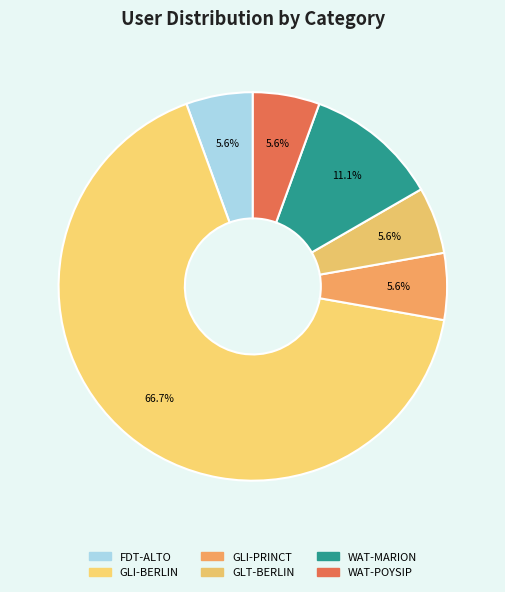

What is the smallest slice in the pie chart?

FDT-ALTO